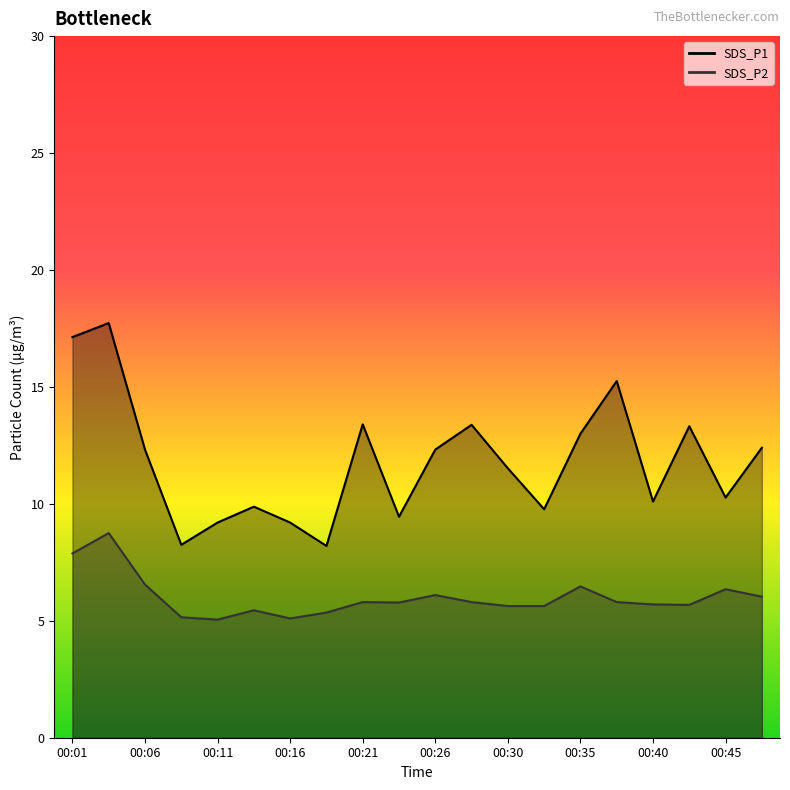

True or false: SDS_P1 has more than 1 interior local peaks.

True